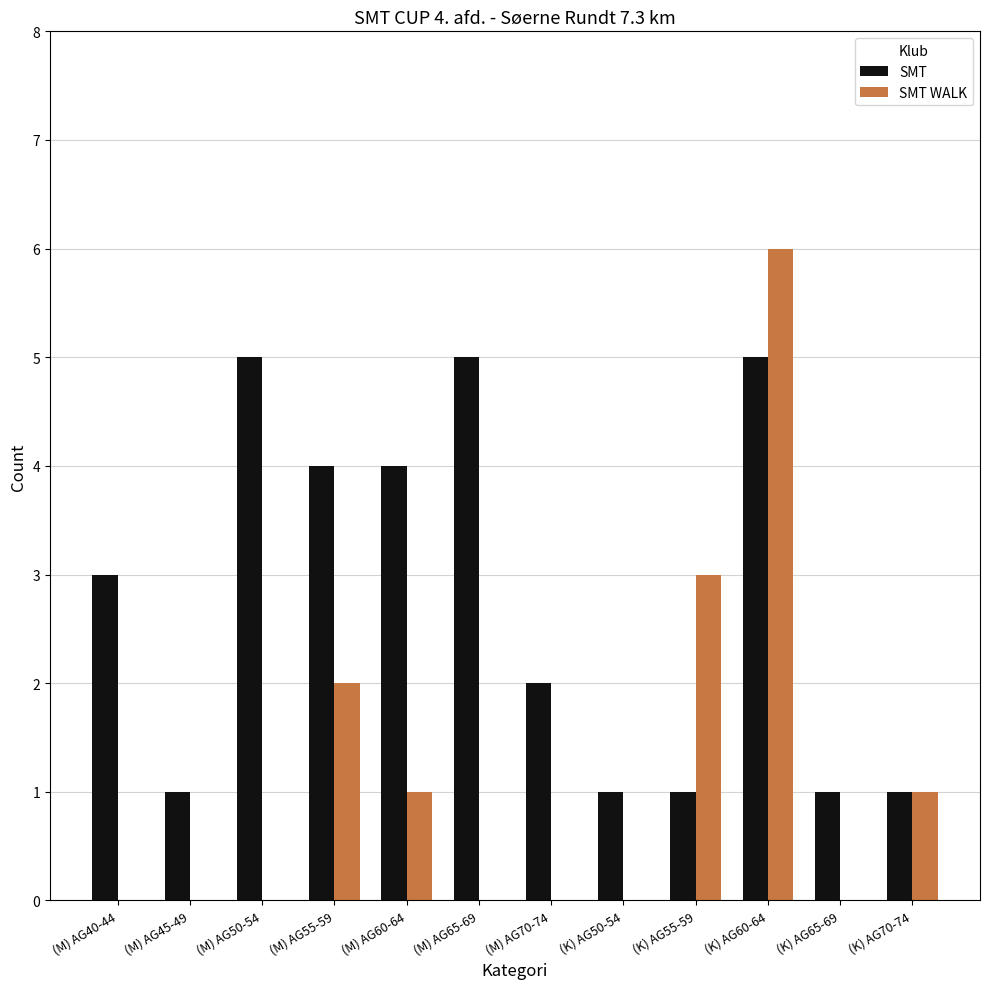

The SMT series shows 2 at (K) AG55-59. True or false?

False